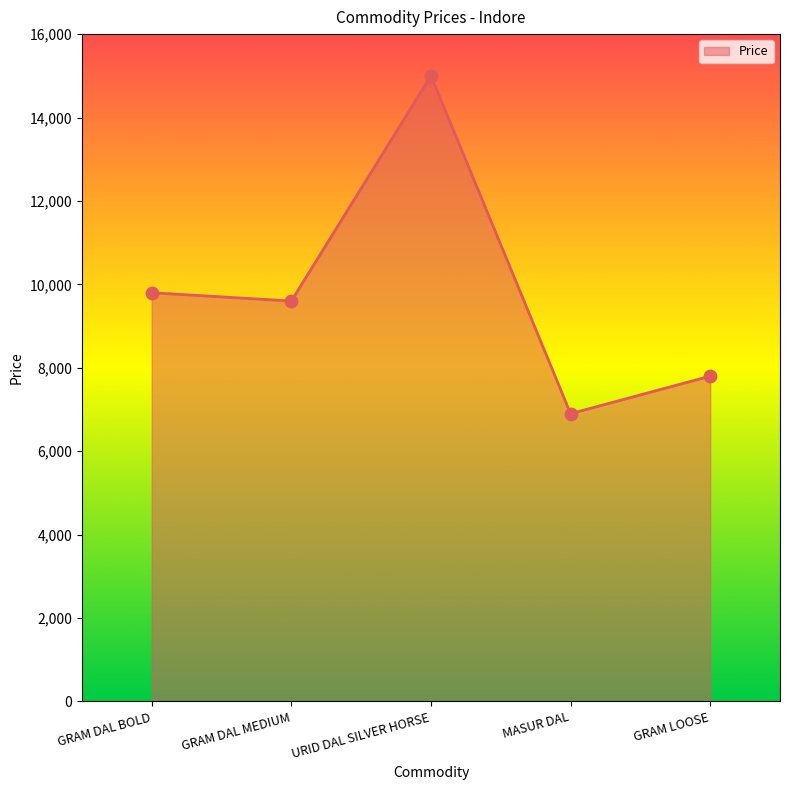

What is the change in value from GRAM DAL MEDIUM to URID DAL SILVER HORSE?

+5400